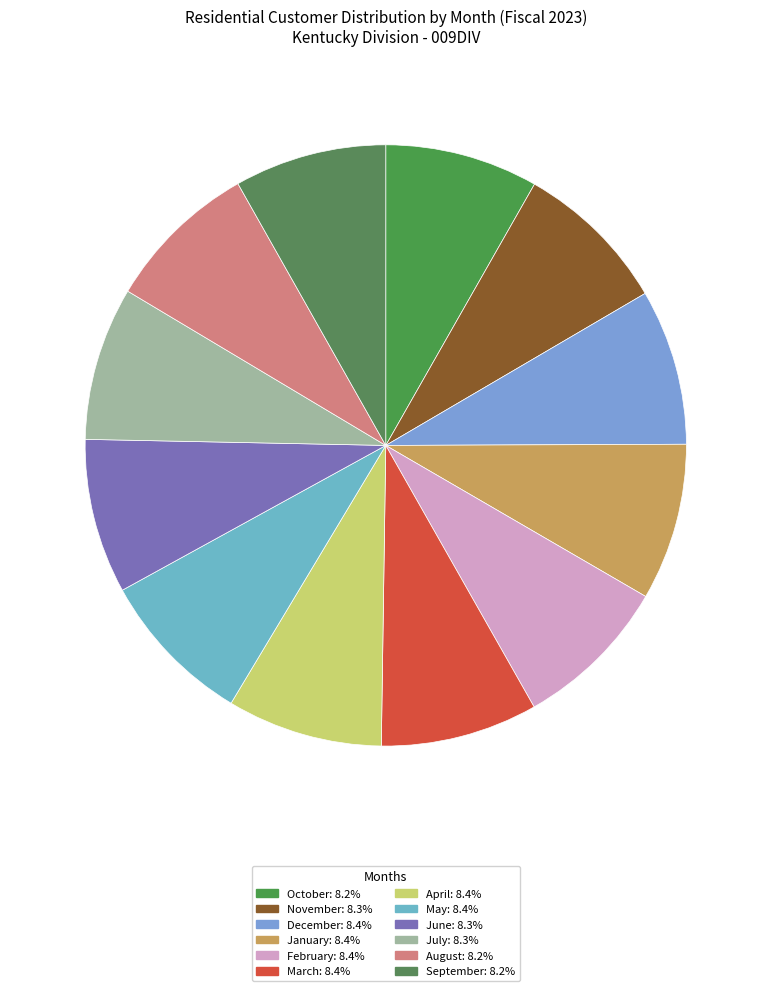

To the nearest percent, what percentage of the pie is April?

8%